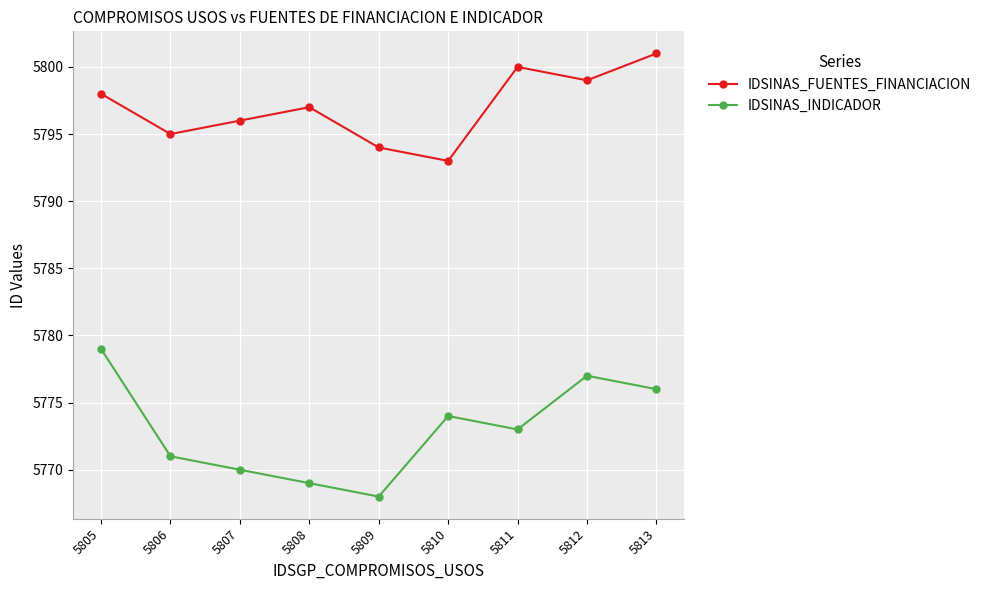

True or false: IDSINAS_FUENTES_FINANCIACION and IDSINAS_INDICADOR cross at least once.

False